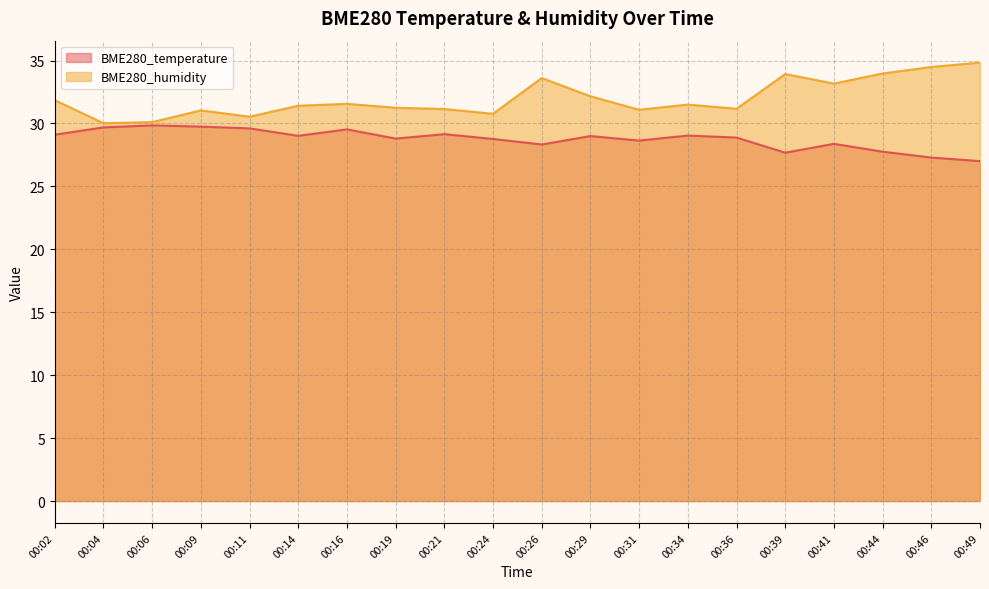

Reading left to right, transcribe all the data shown in this chart.

BME280_temperature: 00:02=29.1	00:04=29.7	00:06=29.9	00:09=29.8	00:11=29.6	00:14=29.0	00:16=29.5	00:19=28.8	00:21=29.1	00:24=28.8	00:26=28.3	00:29=29.0	00:31=28.6	00:34=29.0	00:36=28.9	00:39=27.7	00:41=28.4	00:44=27.8	00:46=27.3	00:49=27.0
BME280_humidity: 00:02=31.9	00:04=30.0	00:06=30.1	00:09=31.0	00:11=30.5	00:14=31.4	00:16=31.6	00:19=31.2	00:21=31.1	00:24=30.8	00:26=33.6	00:29=32.2	00:31=31.1	00:34=31.5	00:36=31.2	00:39=33.9	00:41=33.2	00:44=34.0	00:46=34.5	00:49=34.8